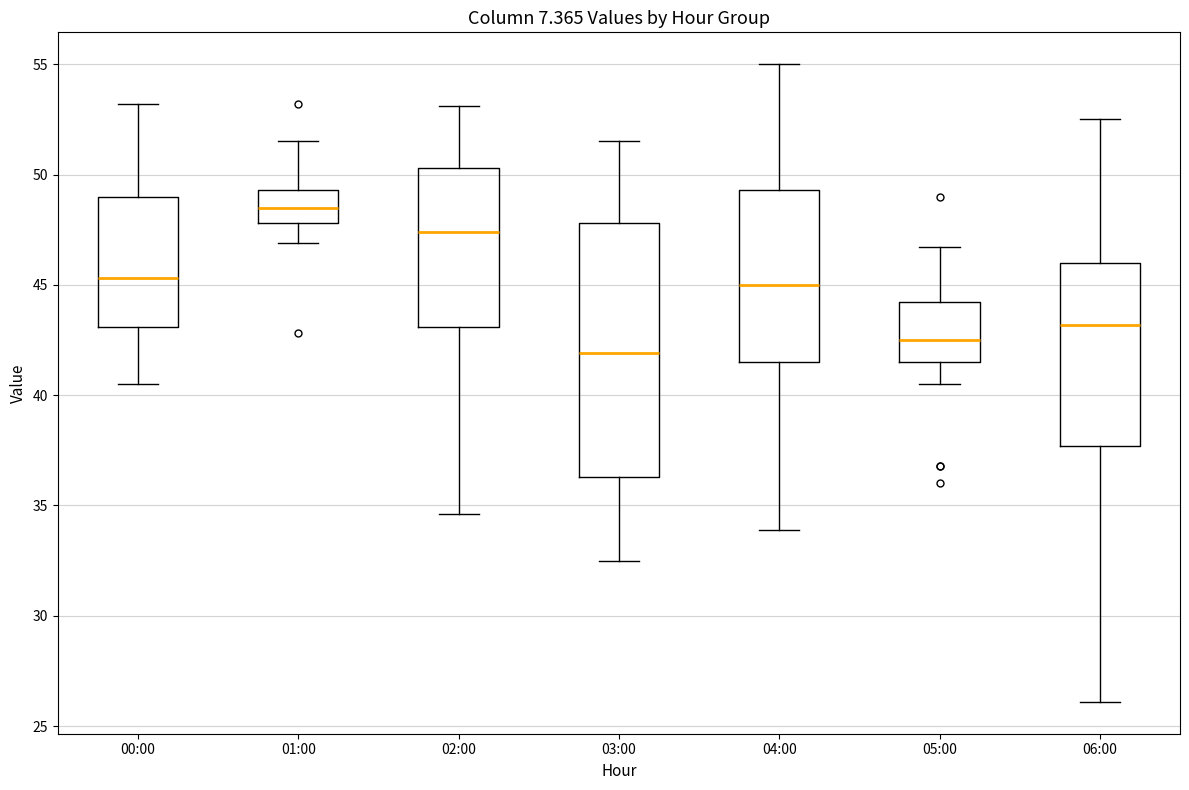

Comparing the boxes themselves (not the whiskers), which one is the tallest?

03:00